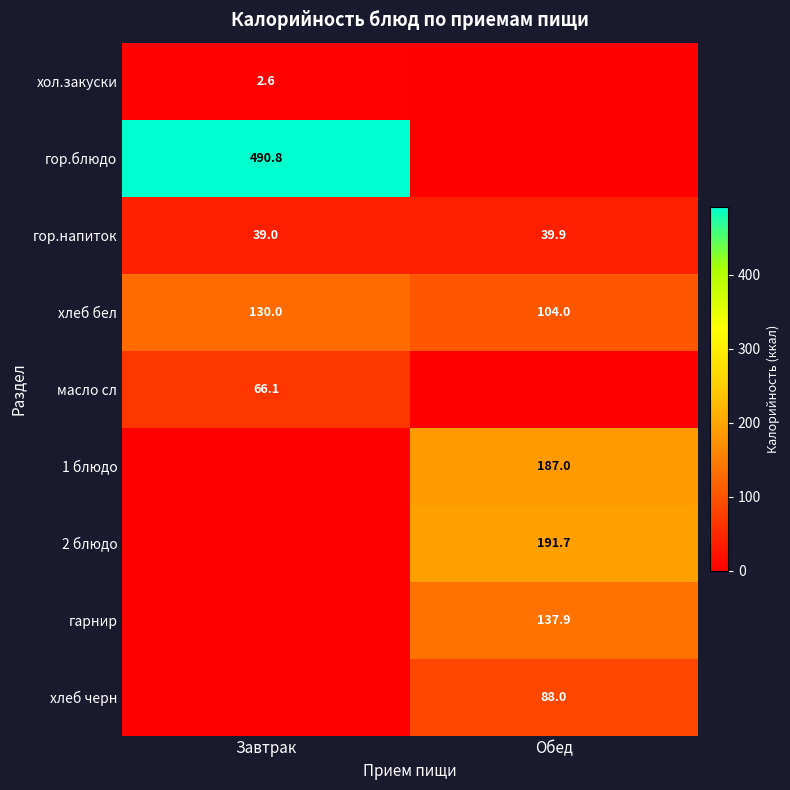

How many distinct data groups are displayed?

9